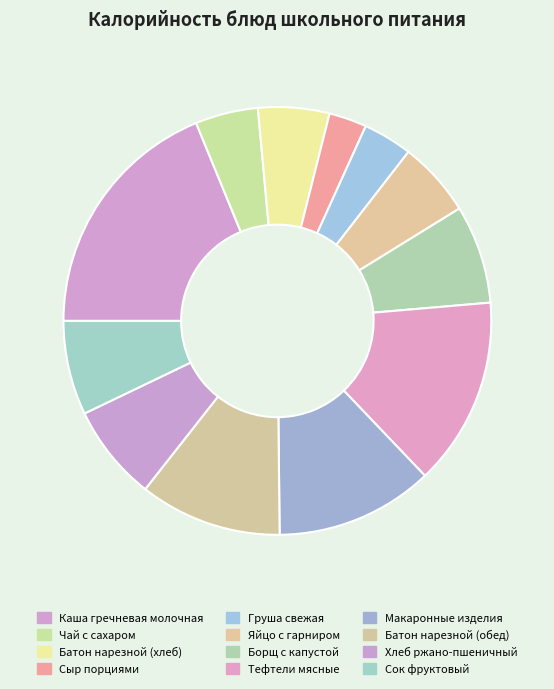

To the nearest percent, what is the combined percentage of Яйцо с гарниром and Груша свежая?

9%